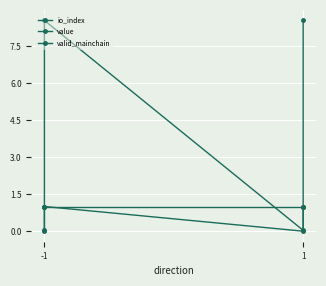

Rank the series by their maximum value, from highest to lowest.

value, io_index, valid_mainchain